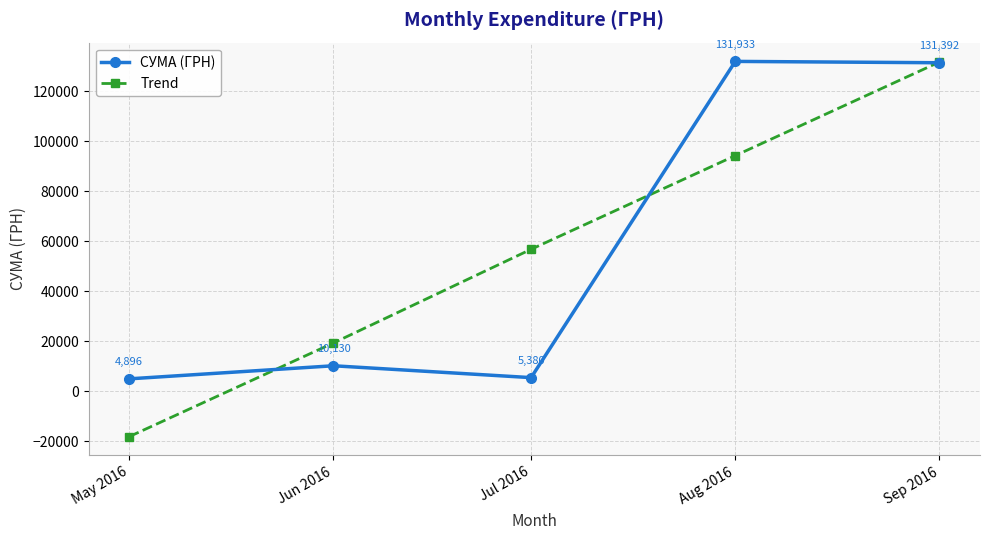

What is the label of the 1st point from the right?

Sep 2016